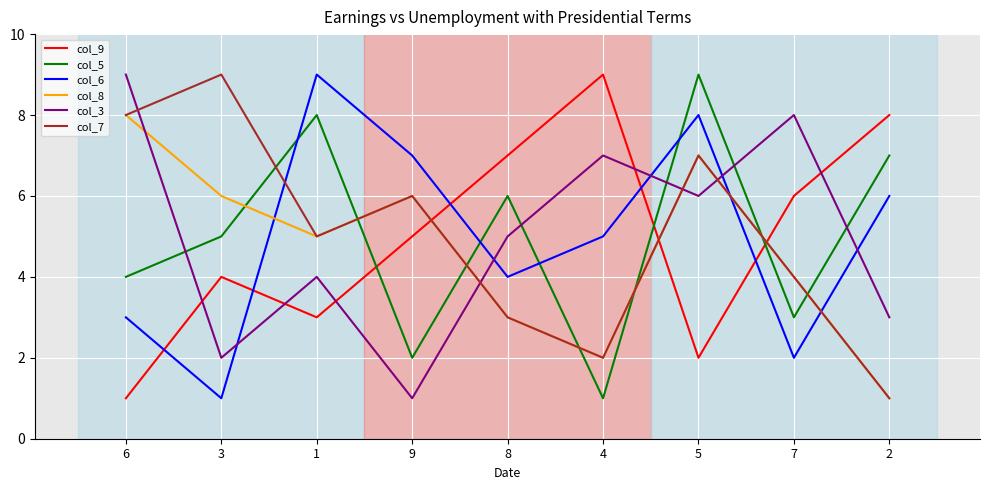

Between 3 and 5, which series saw the biggest shift?

col_6